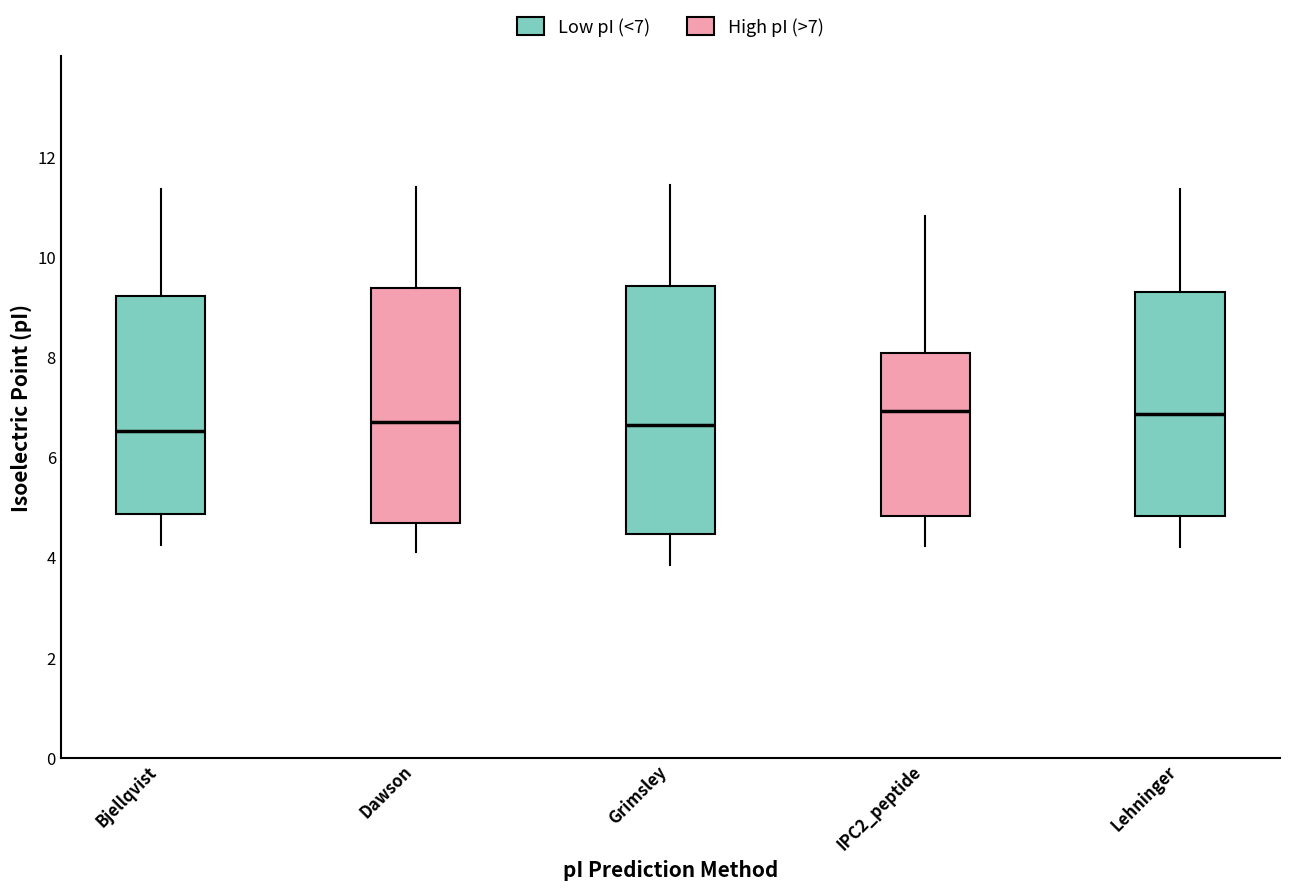

Which box is the tallest, from its lower edge to its upper edge?

Grimsley